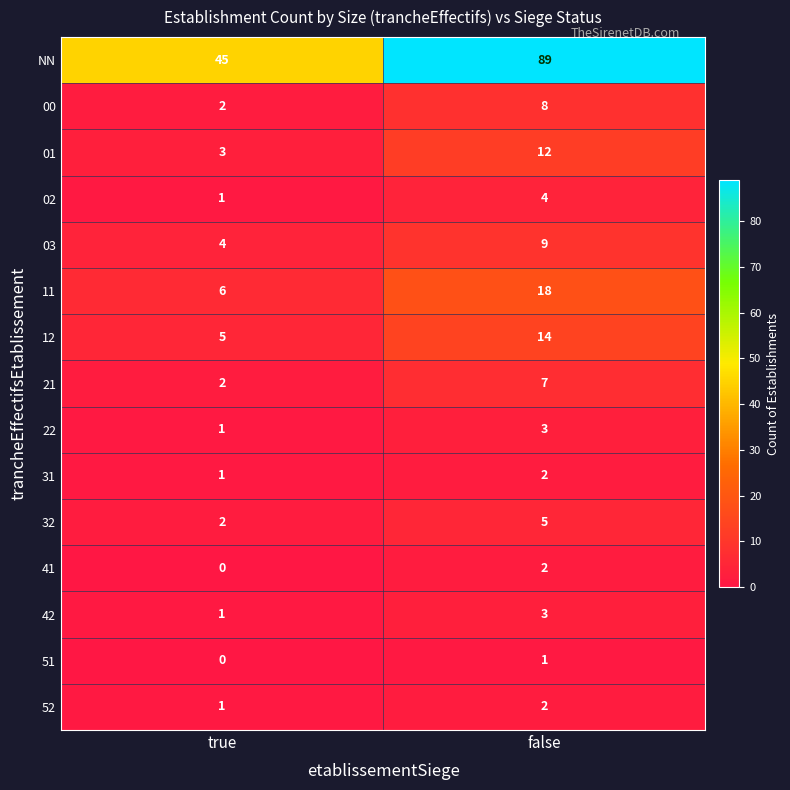

Which series has the largest total across all categories?

NN